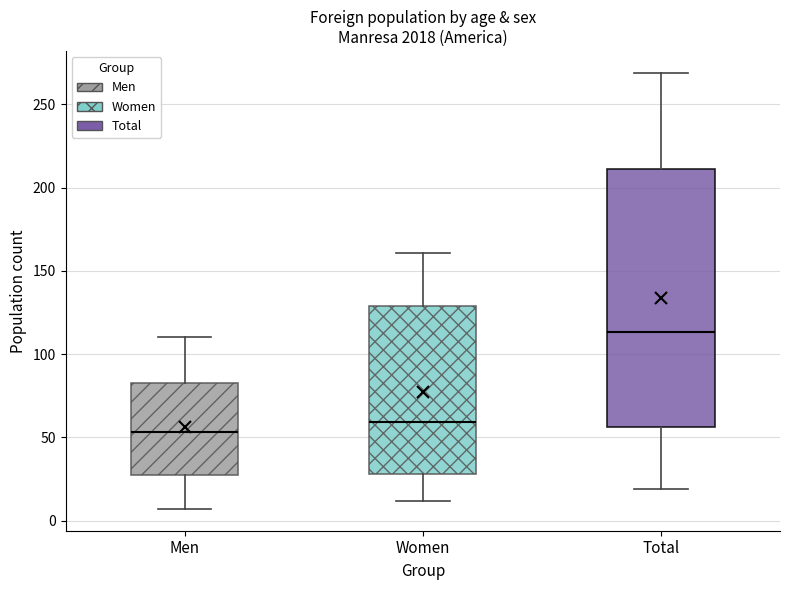

Comparing the boxes themselves (not the whiskers), which one is the tallest?

Total